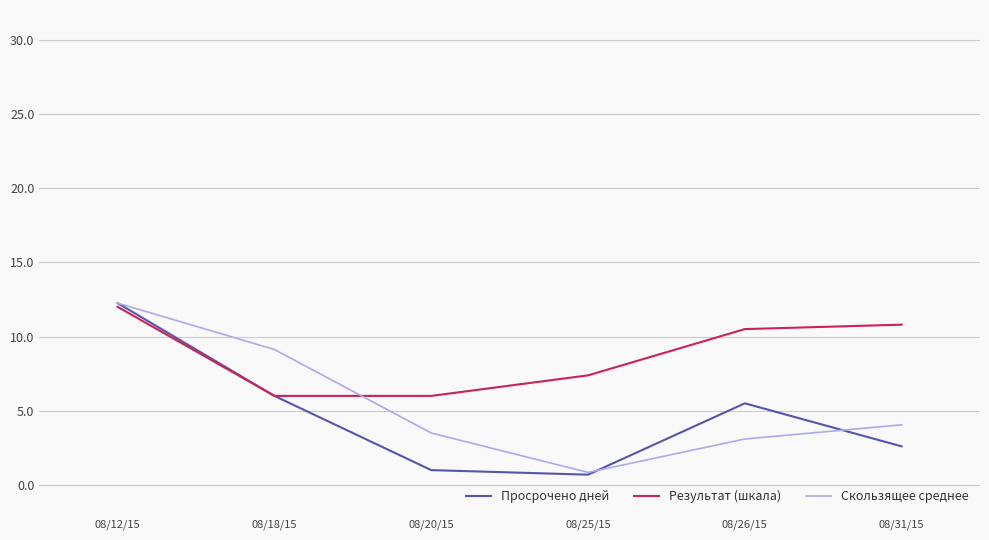

What is the total value across all series at 08/25/15?

8.9